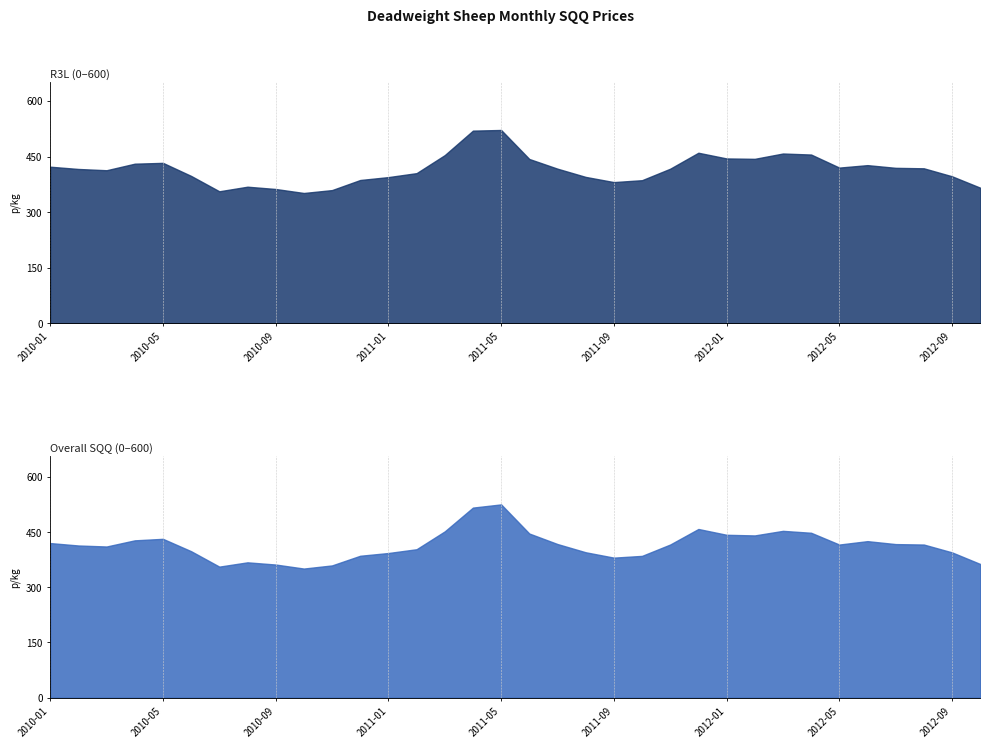

In R3L, how many points are higher than both neighbors (excluding endpoints)?

6